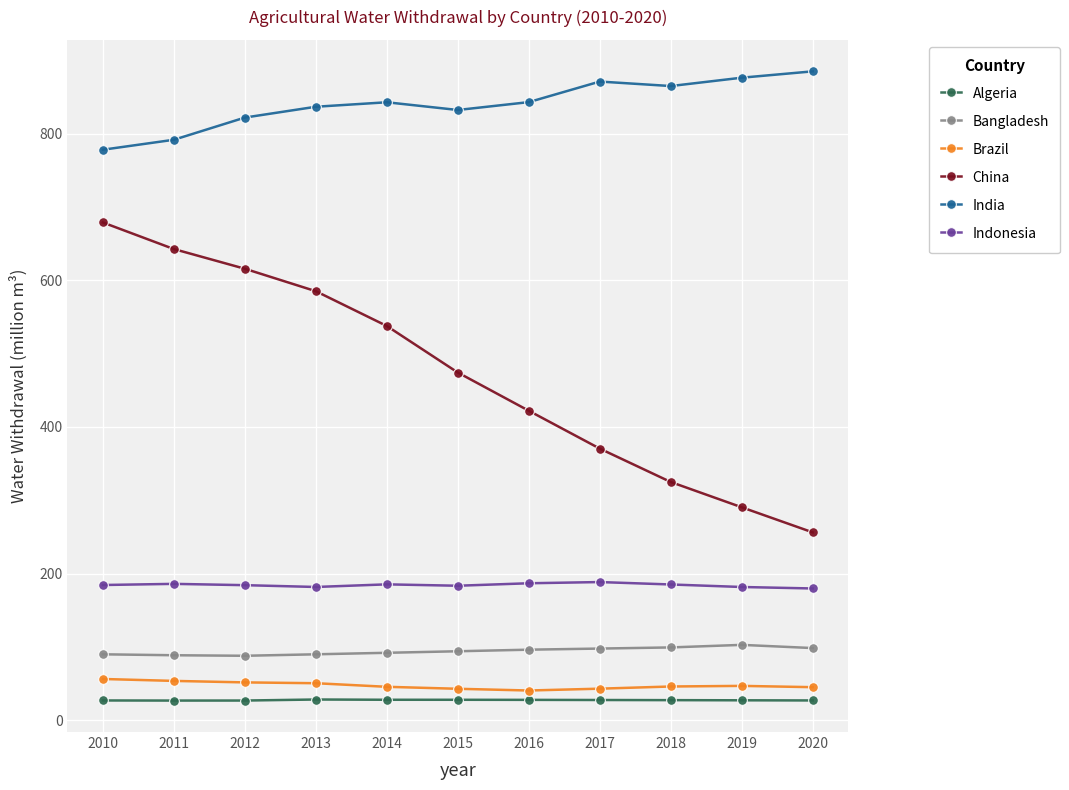

At which category does the chart reach its peak across all series?

2020